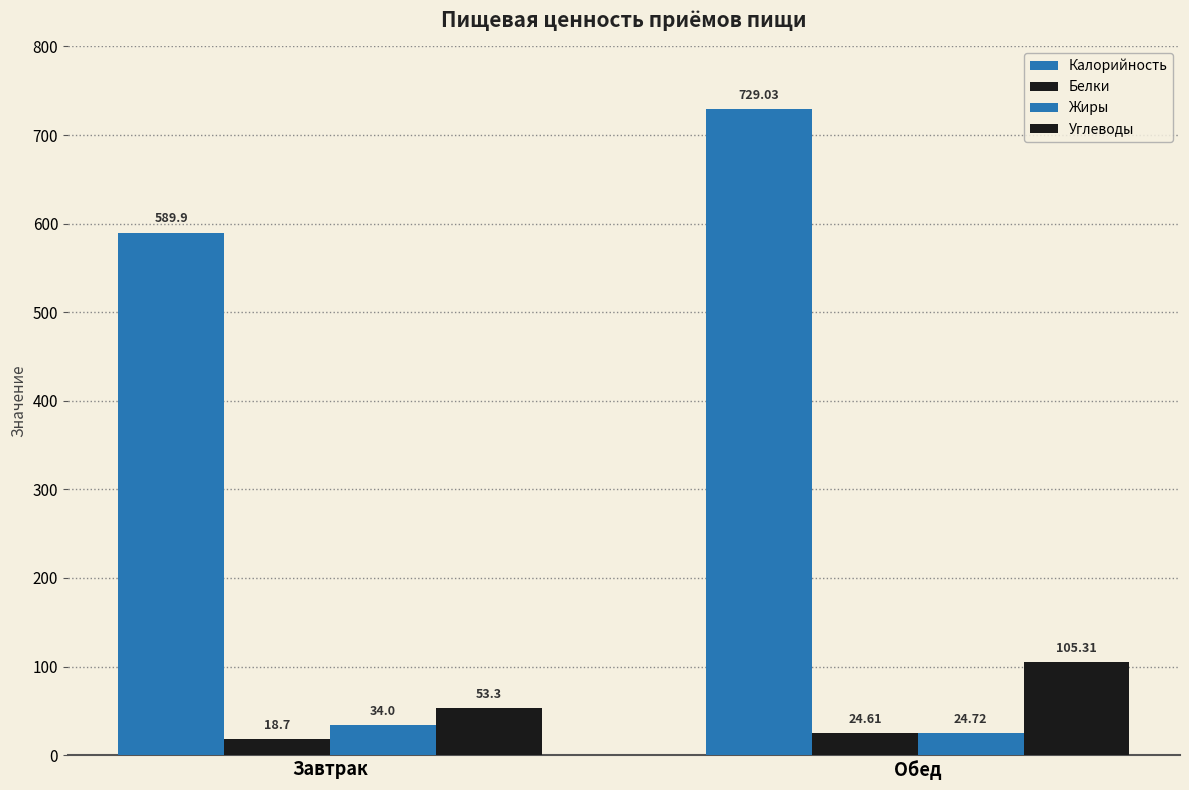

How many data points in Калорийность are above 729?

1